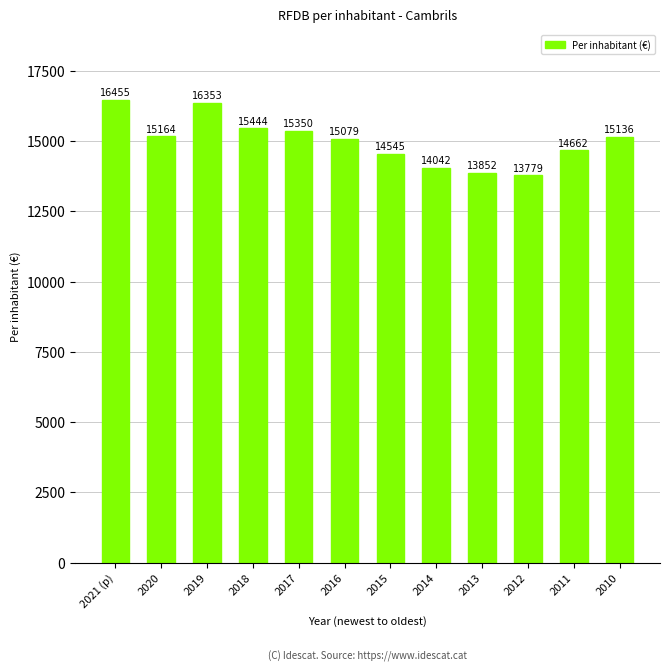

Reading left to right, what are all the values shown in this chart?

16455	15164	16353	15444	15350	15079	14545	14042	13852	13779	14662	15136